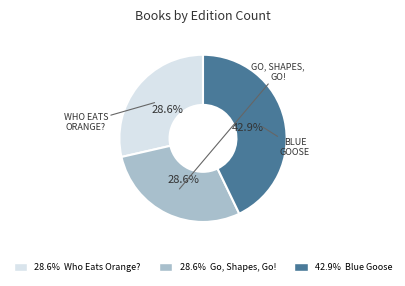

Is there any slice that represents more than half of the pie?

No